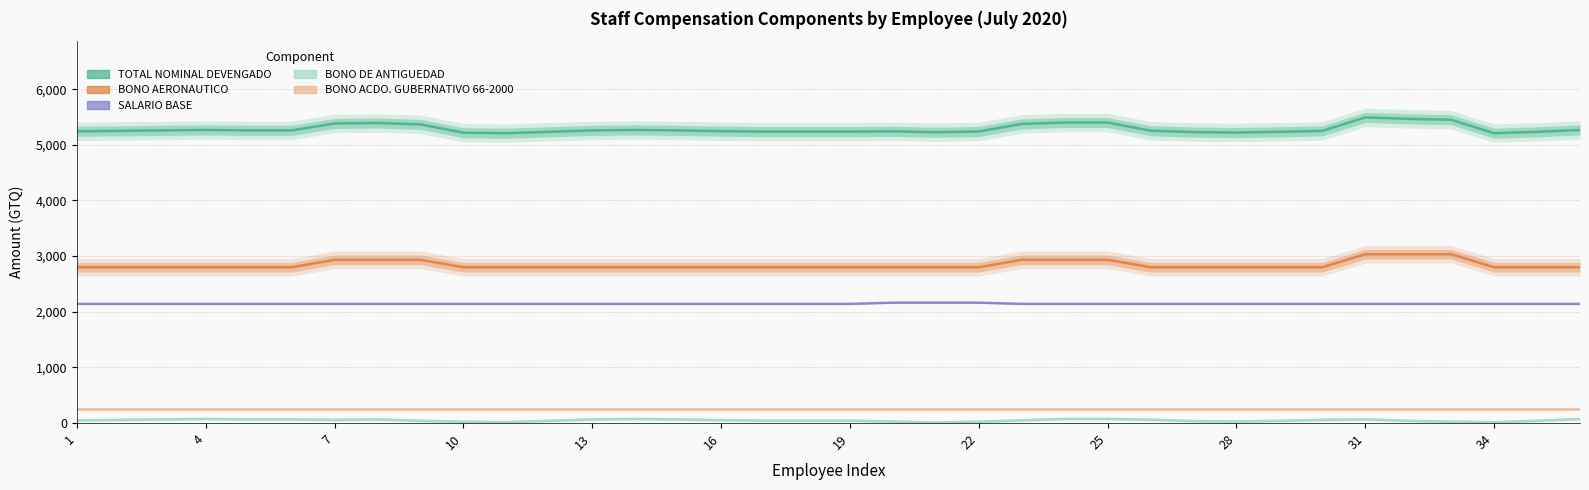

Does the chart have visible grid lines?

Yes